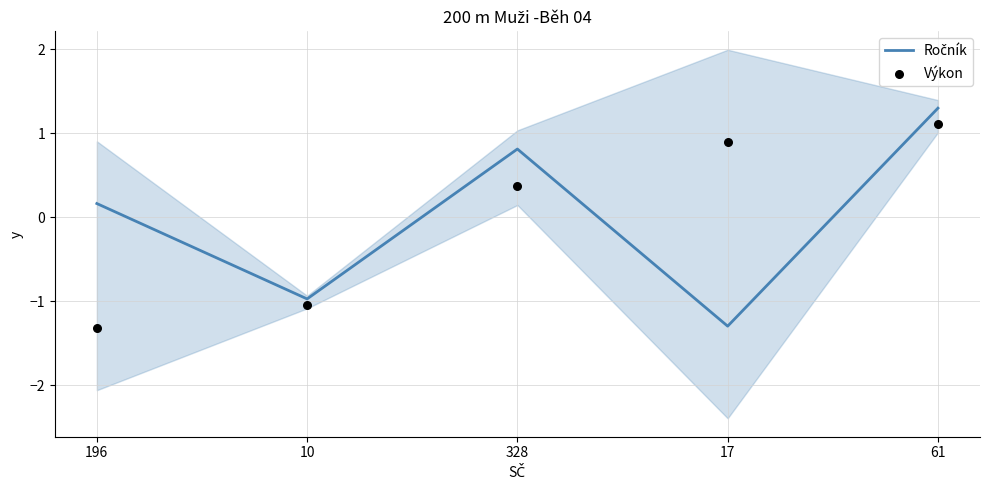

What is the total value across all series at 61?

2.4